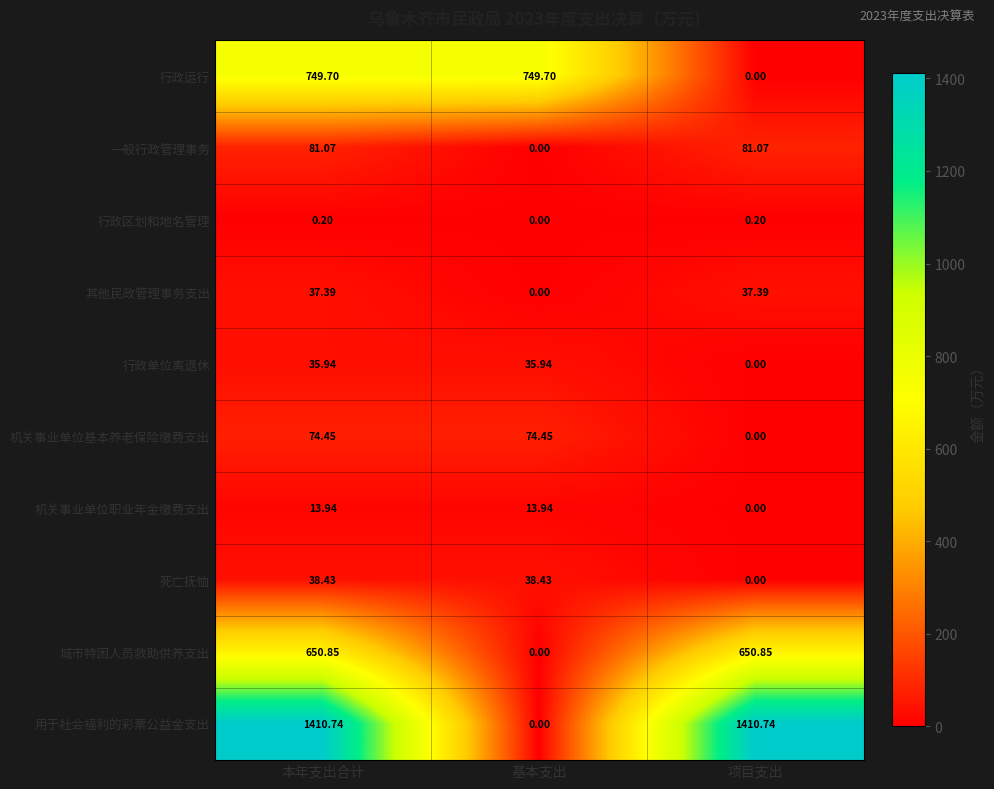

Which series changed the most between 本年支出合计 and 项目支出?

行政运行